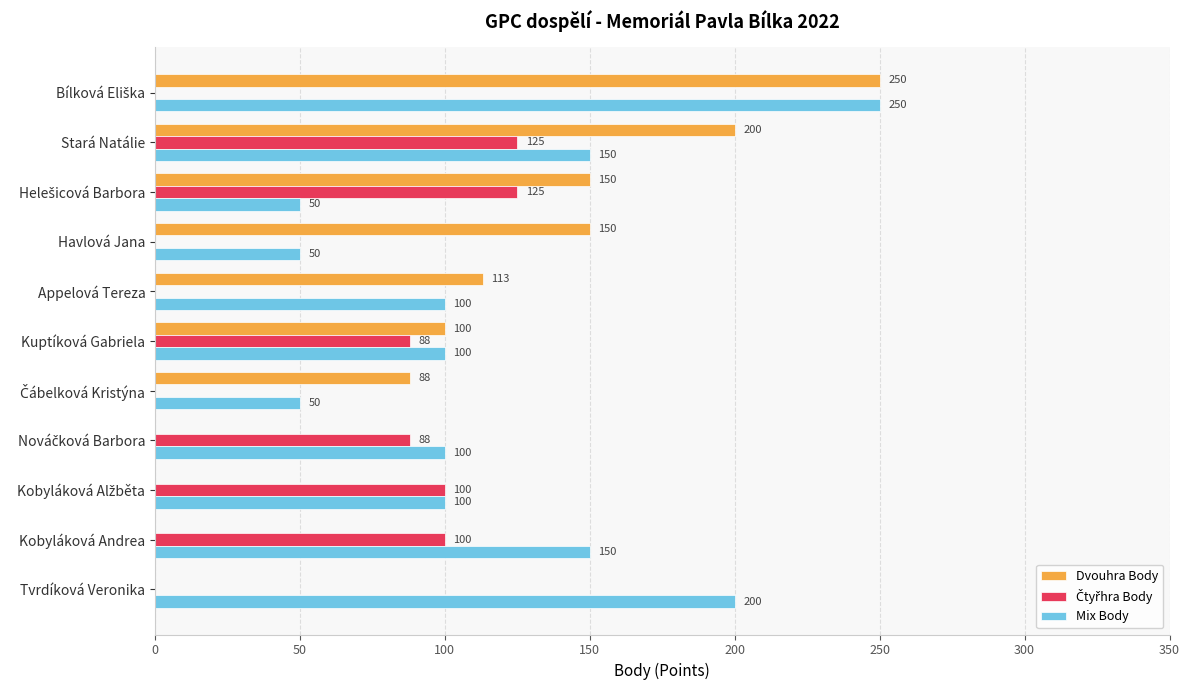

What is the maximum value shown in the chart?

250